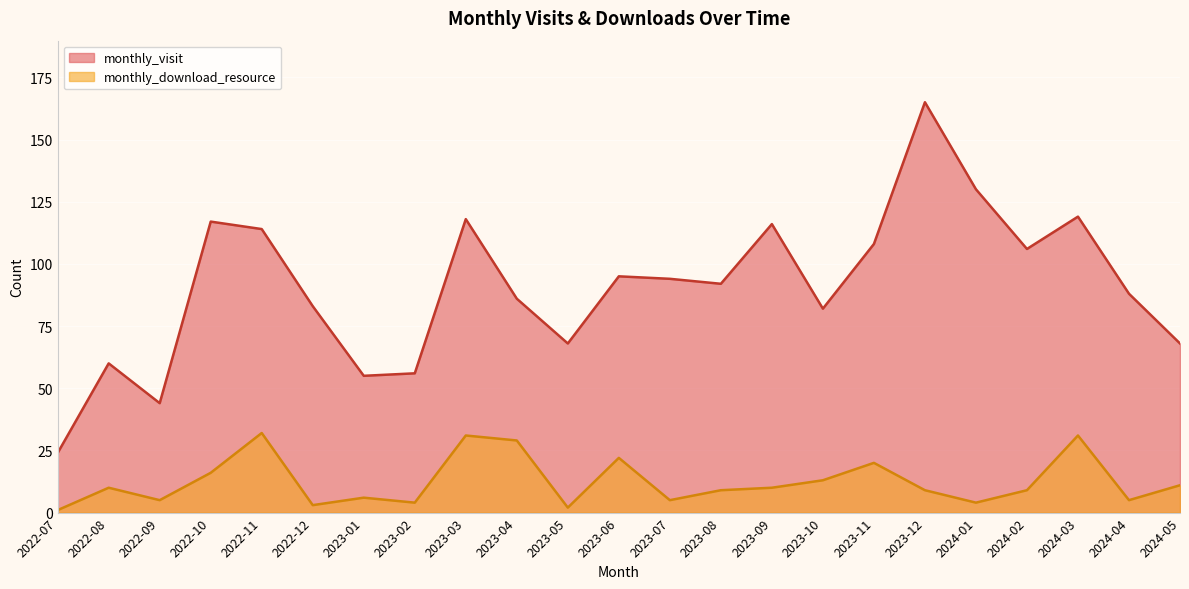

List the series in order of their peak value, lowest first.

monthly_download_resource, monthly_visit